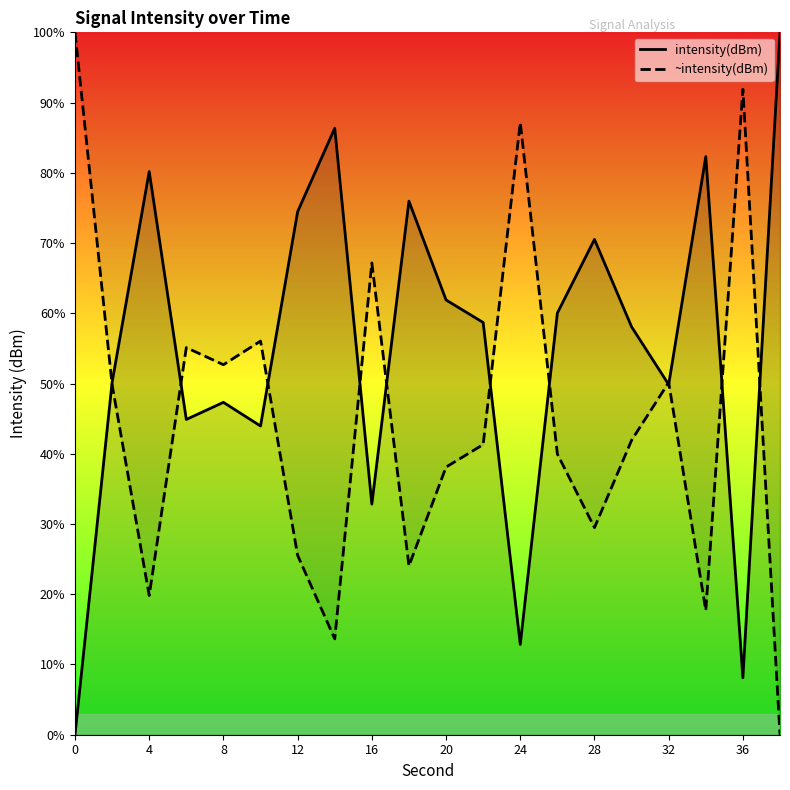

Rank the series by their average value, from lowest to highest.

~intensity(dBm), intensity(dBm)